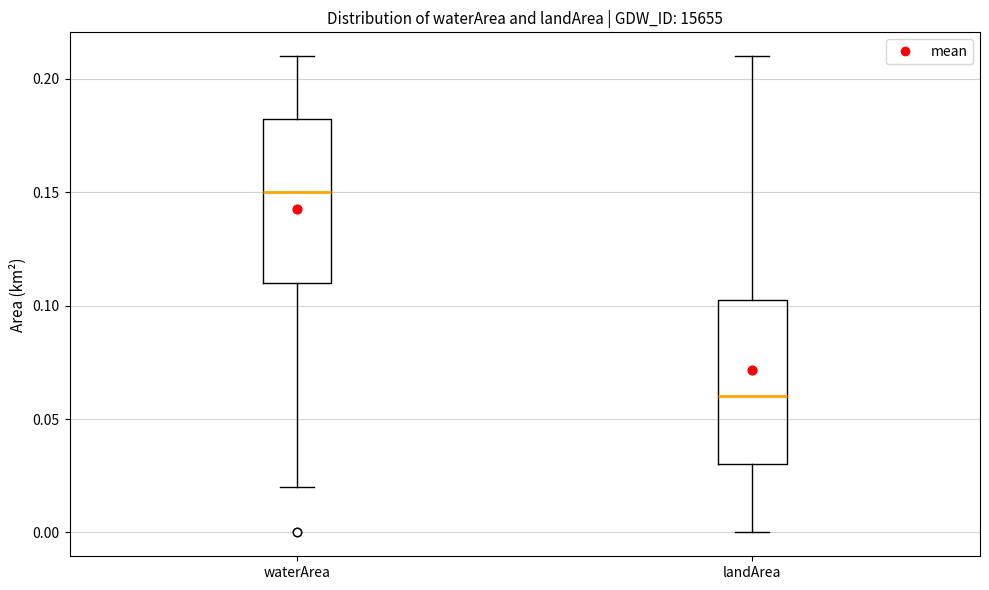

Reading left to right, transcribe this box plot: for each box, give where its median line is, the range the box spans, and where its two whiskers end, as read against the y-axis. The values are not printed on the chart, so give them approximately, as read against the axis.

waterArea: median 0.150, box 0.110 to 0.185, whiskers 0.020 to 0.210
landArea: median 0.060, box 0.030 to 0.105, whiskers 0.000 to 0.210